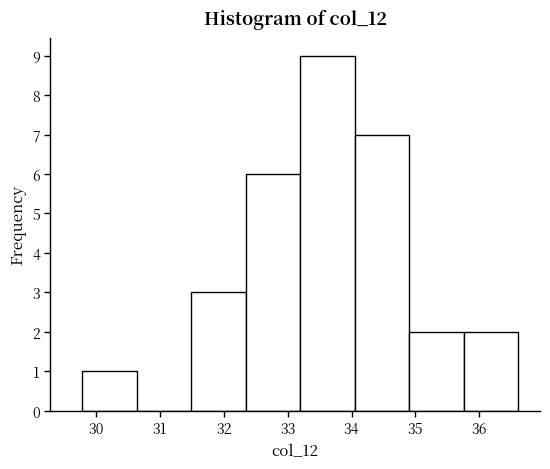

Which range on the x-axis has the tallest bar?

33.2 to 34.0